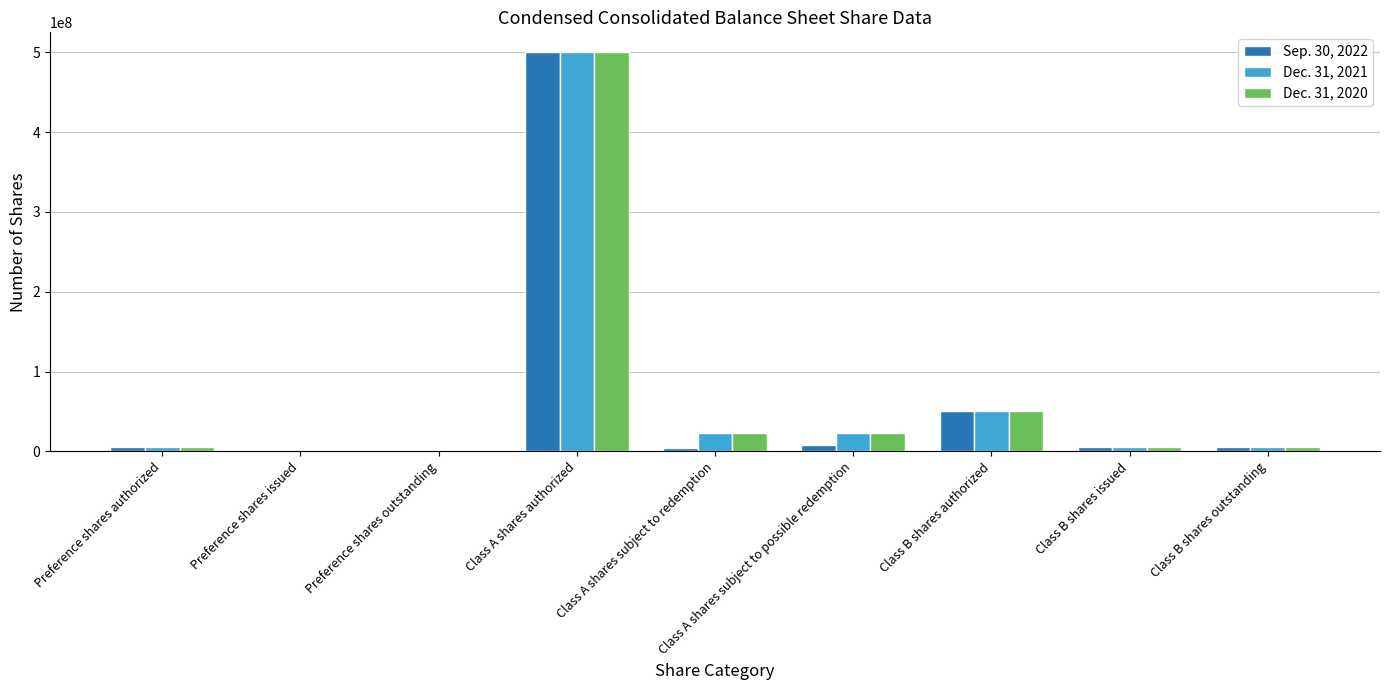

What is the sum of all Sep. 30, 2022 values?

578647575